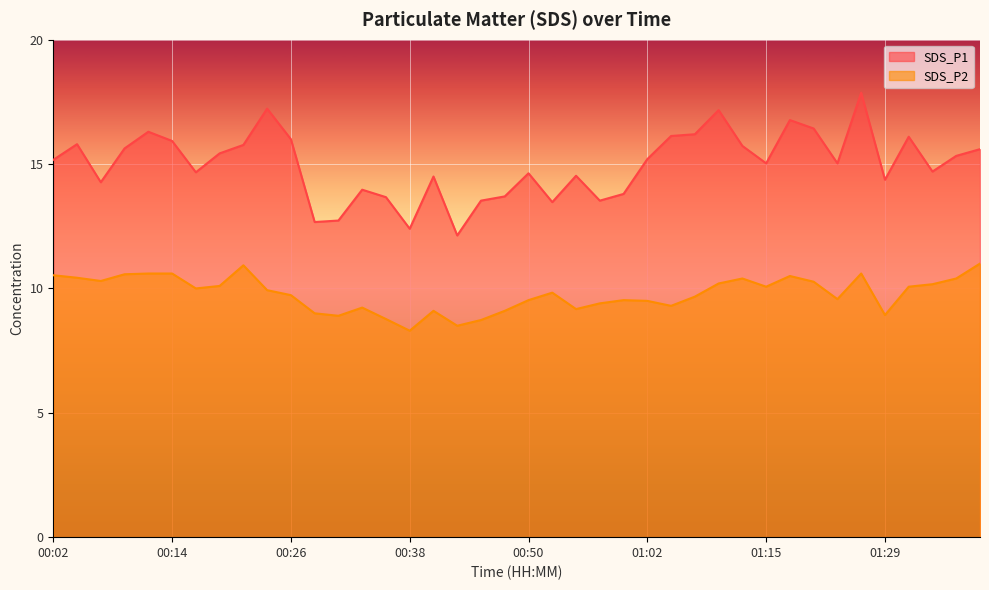

How many lines are shown in the chart?

2